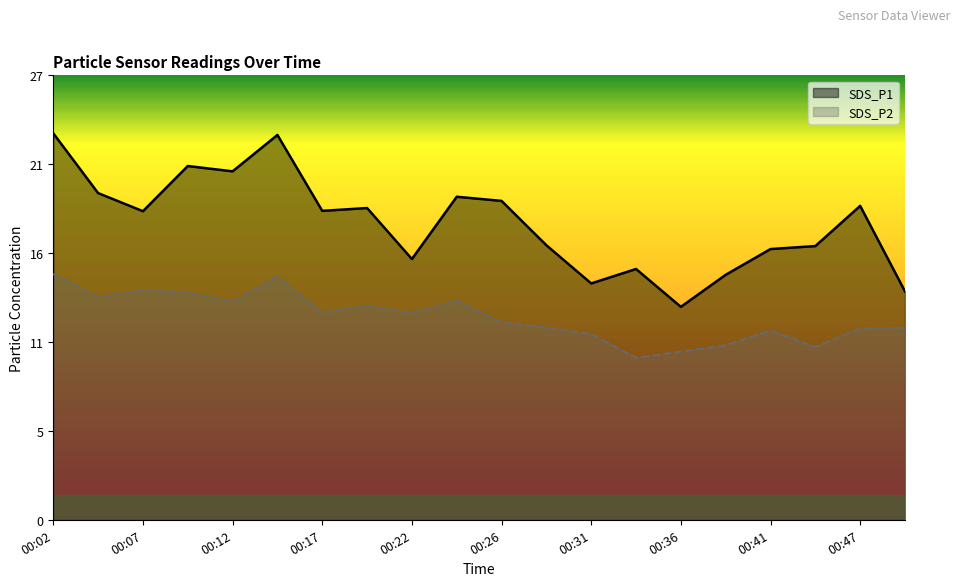

Is it true that SDS_P2 equals 7.9 at 00:19?

False